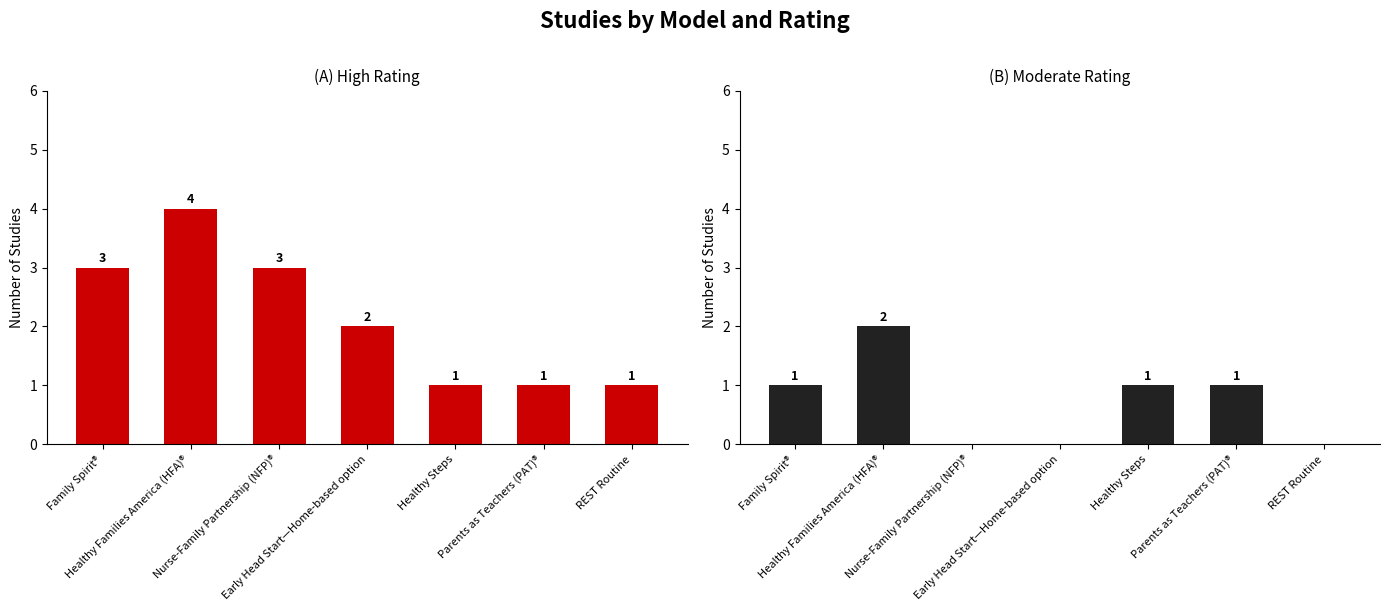

Reading left to right, extract all data points from this chart.

High: 3	4	3	2	1	1	1
Moderate: 1	2	0	0	1	1	0